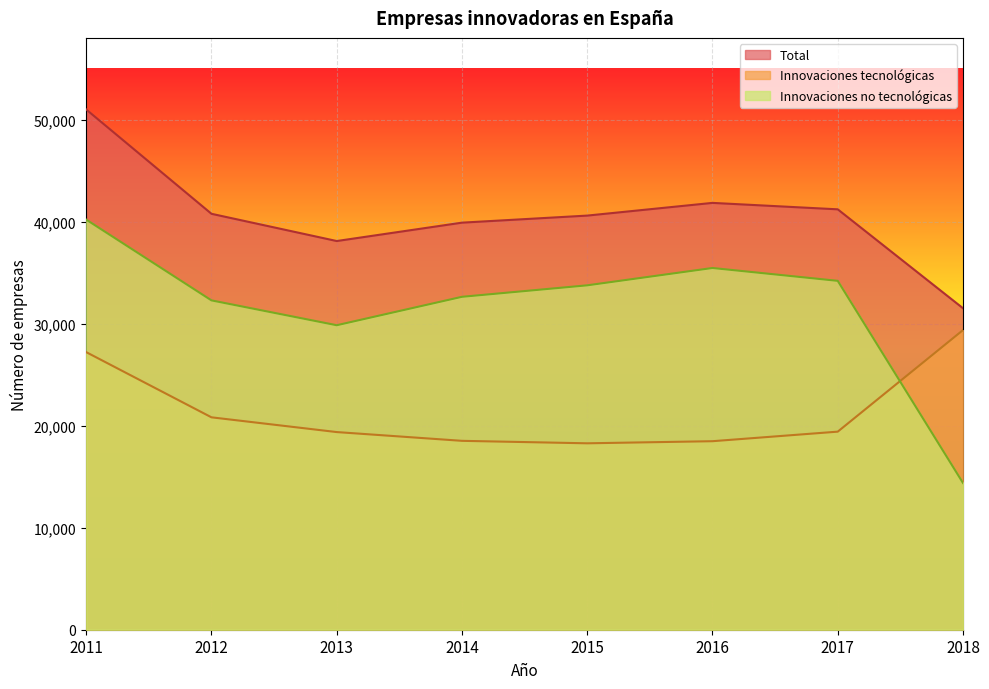

The value of Total at 2018 is 31505. True or false?

True